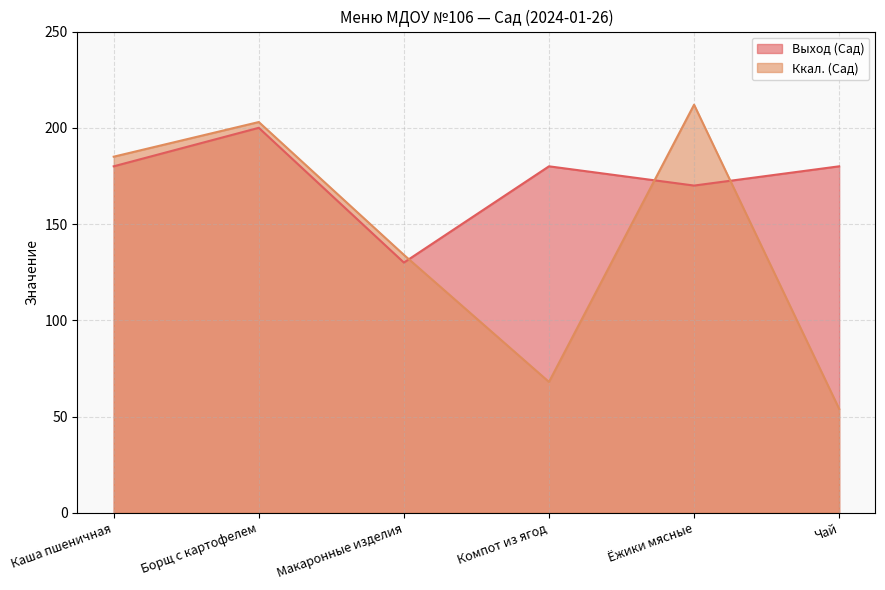

Between which two adjacent categories do Выход (Сад) and Ккал. (Сад) first intersect?

Макаронные изделия and Компот из ягод